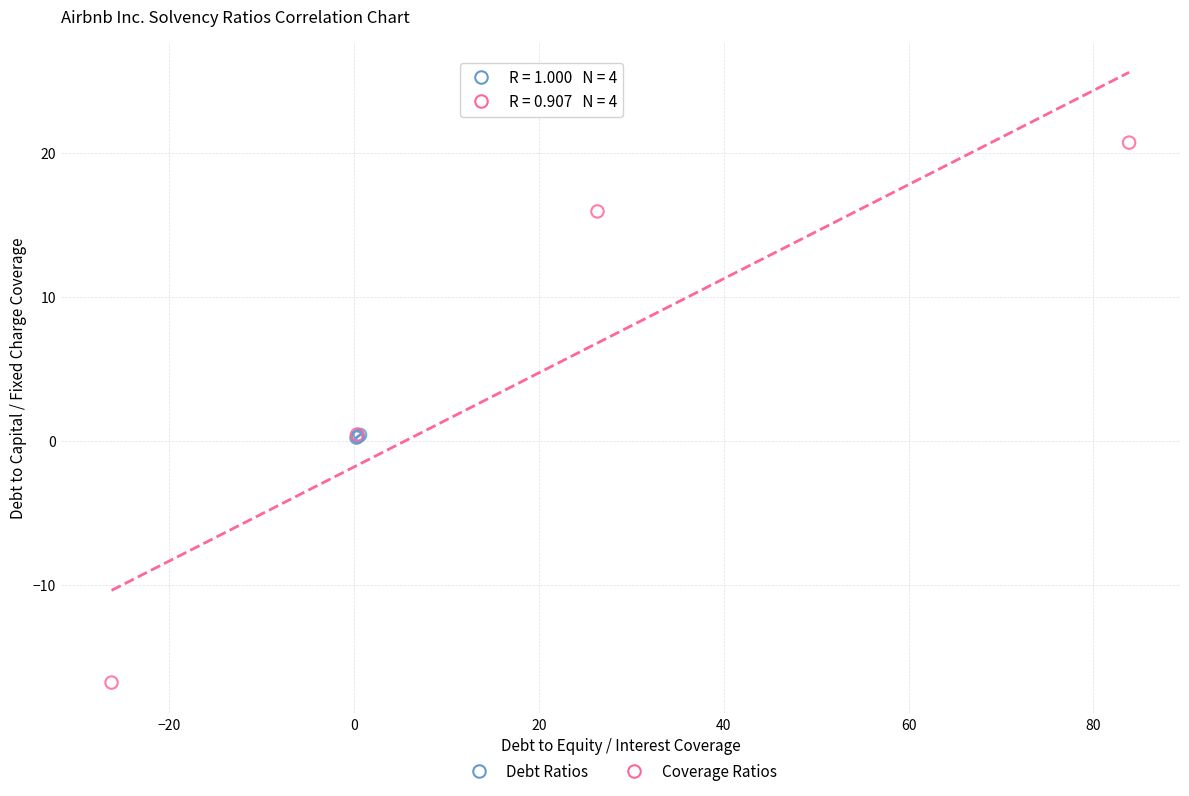

Which series reaches the maximum Y coordinate?

Coverage Ratios